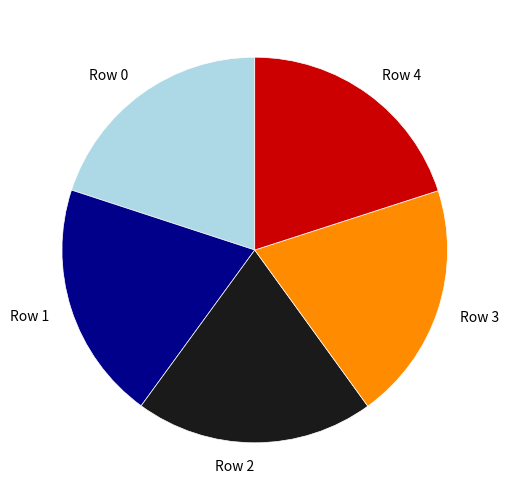

Approximately how many times larger is the value at Row 0 compared to Row 1?

1.0